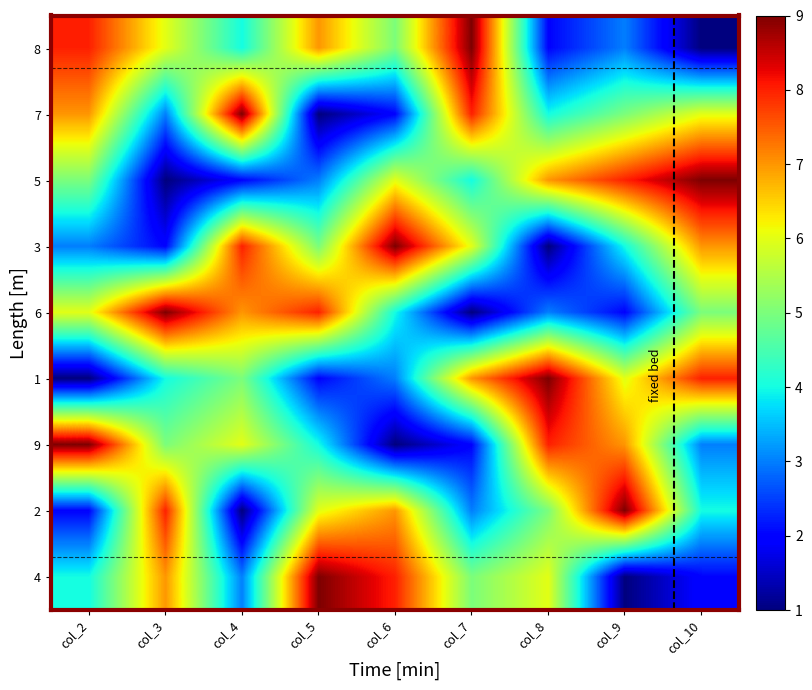

Which label corresponds to the largest value in the chart?

col_7